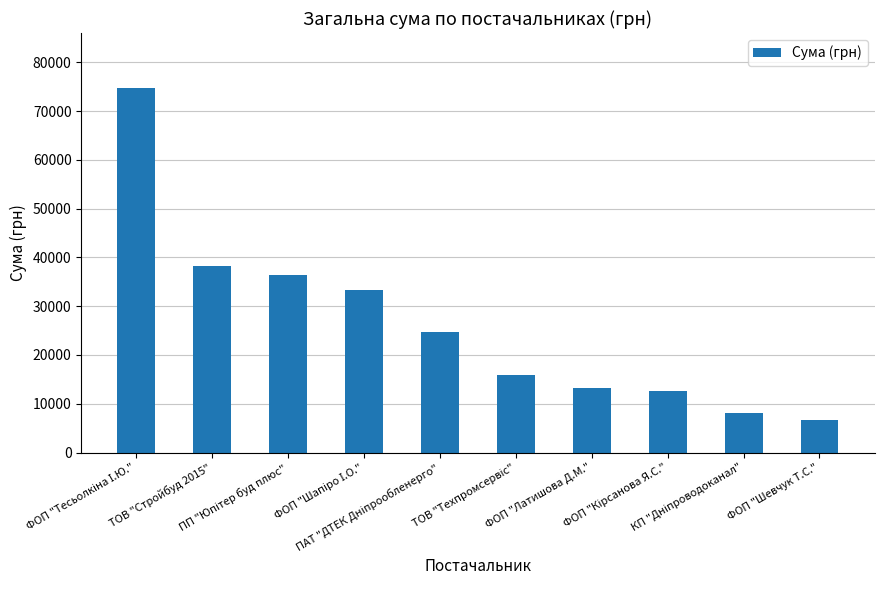

Reading right to left, list all the values displayed in this chart.

6570.0	8094.8	12590.0	13320.0	15984.0	24737.1	33297.0	36490.0	38323.2	74813.2